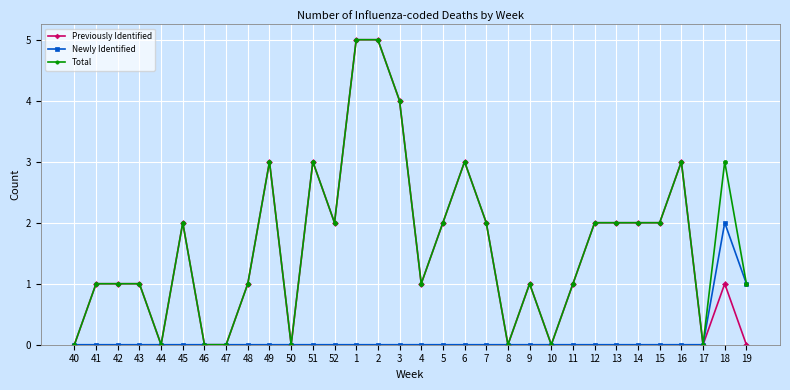

Is the value of Newly Identified at 10 greater than the value of Previously Identified at 48?

No